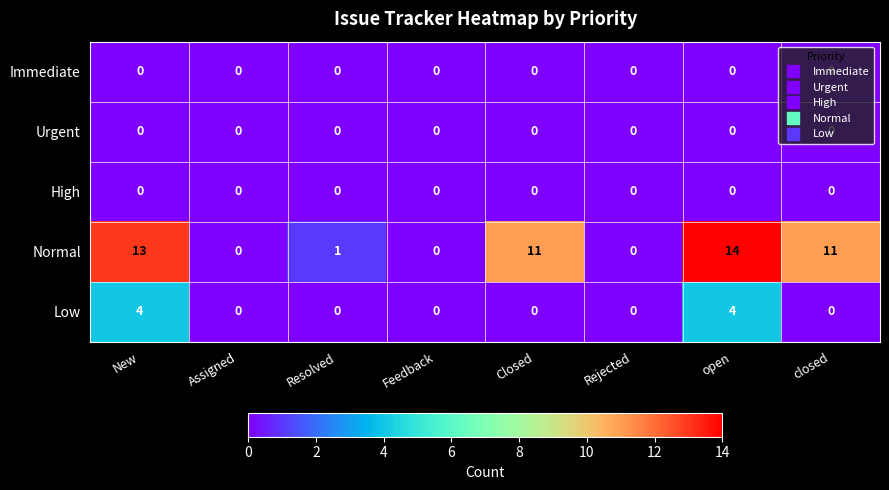

Which series has the largest total across all categories?

Normal